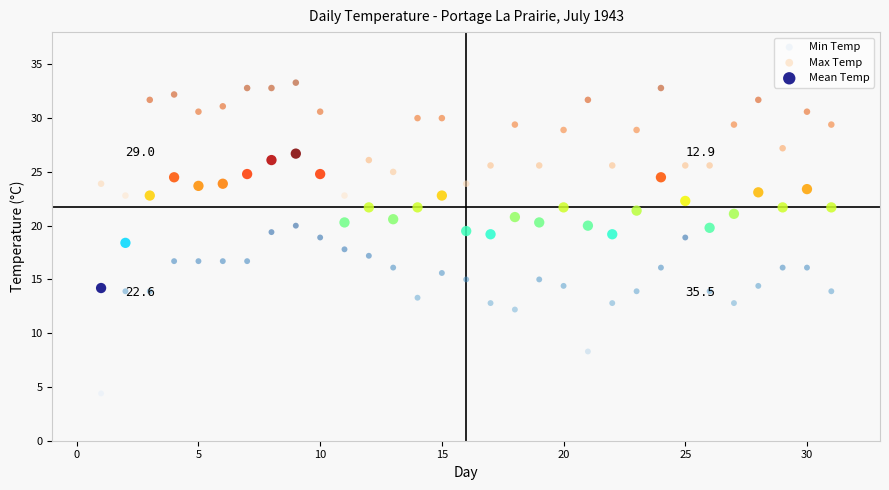

What are all the series names shown in the legend?

Min Temp, Max Temp, Mean Temp